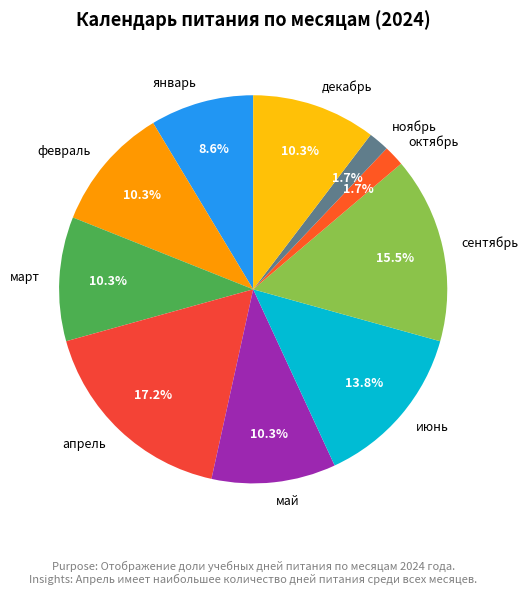

Count the number of slices in the pie.

10